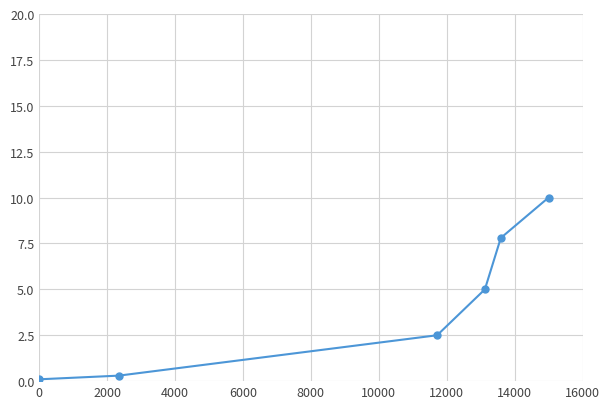

Reading left to right, list all the values displayed in this chart.

0.1	0.3	2.5	5.0	7.8	10.0